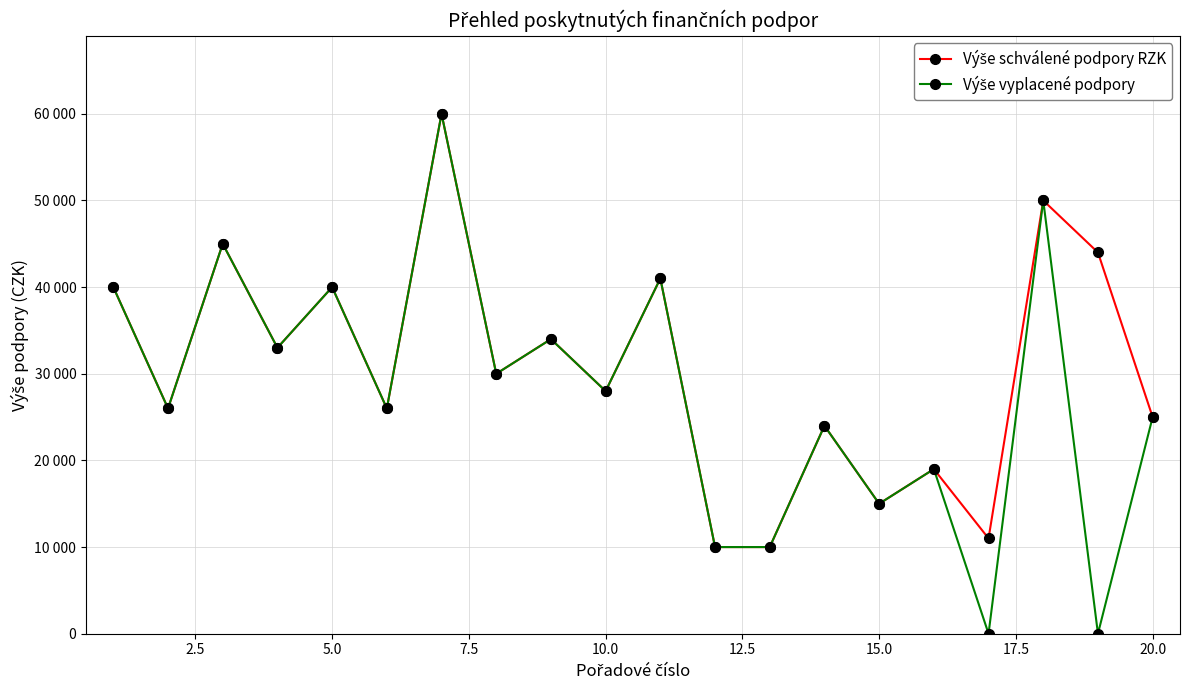

How many interior local valleys does the Výše schválené podpory RZK series have?

7